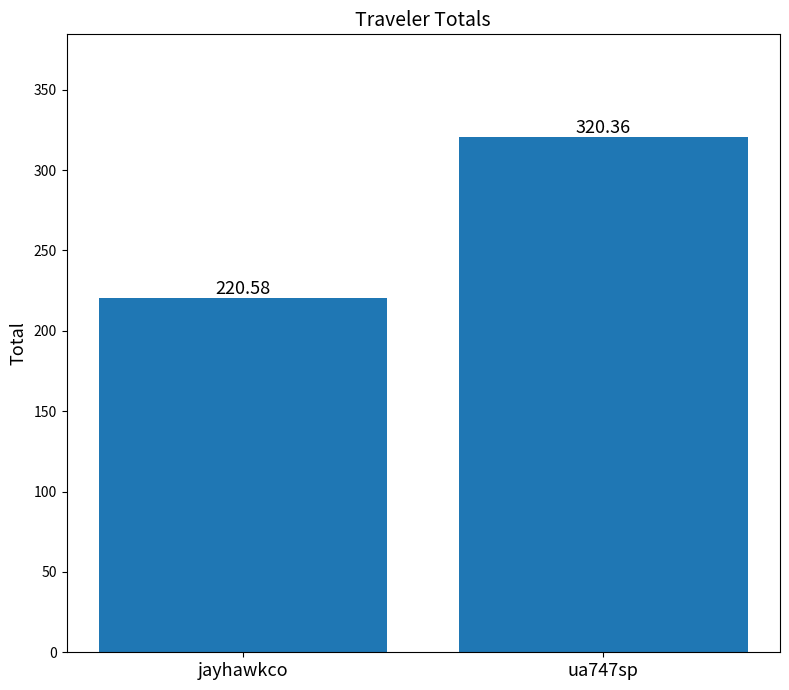

Reading left to right, what are all the values shown in this chart?

jayhawkco=220.6	ua747sp=320.4